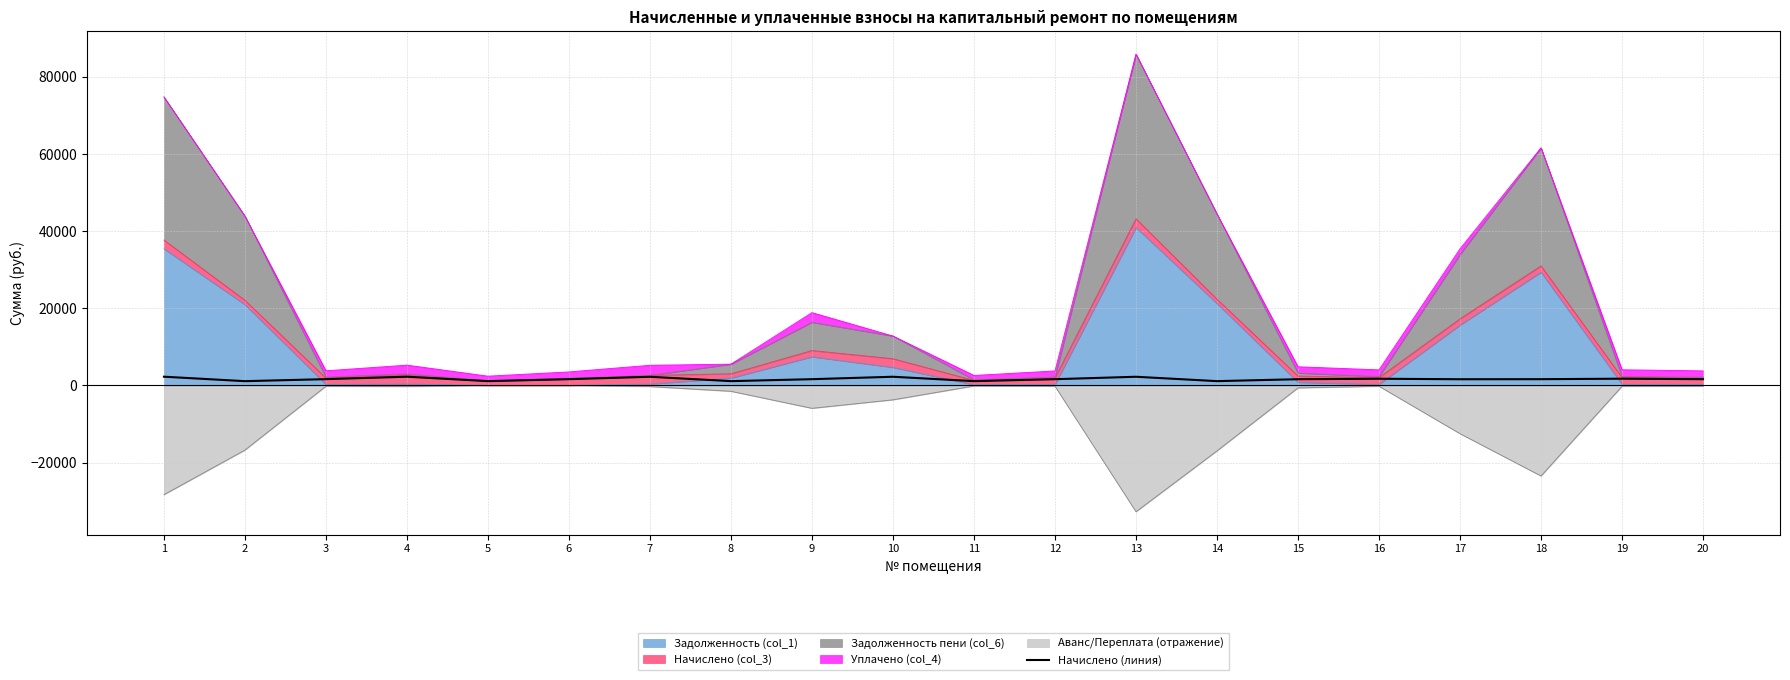

The value at 20 is 1007.2. True or false?

False